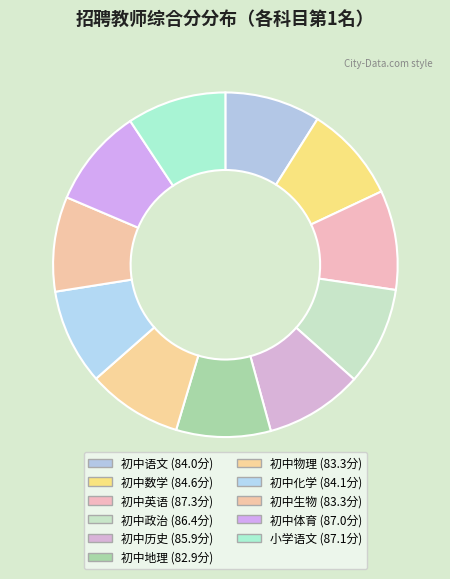

Combined, do 初中地理 and 初中语文 account for over 50%?

No